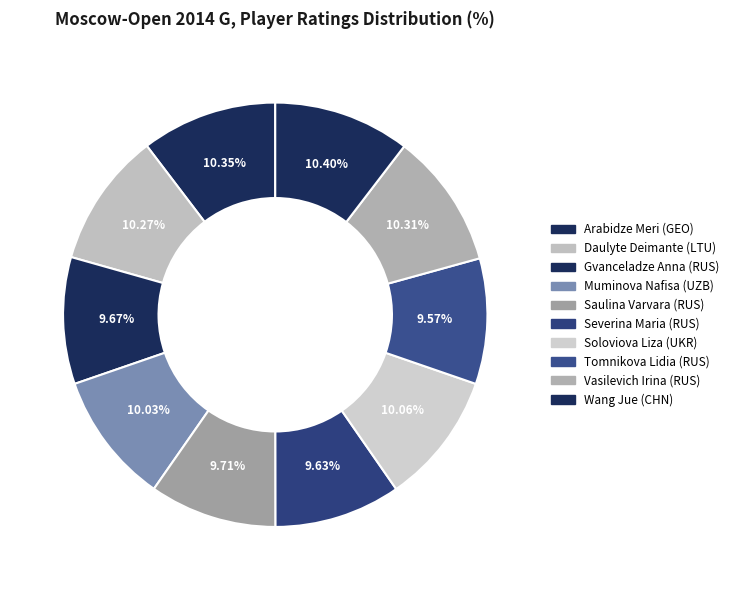

What percentage is NOT represented by Vasilevich Irina (RUS)?

89.7%